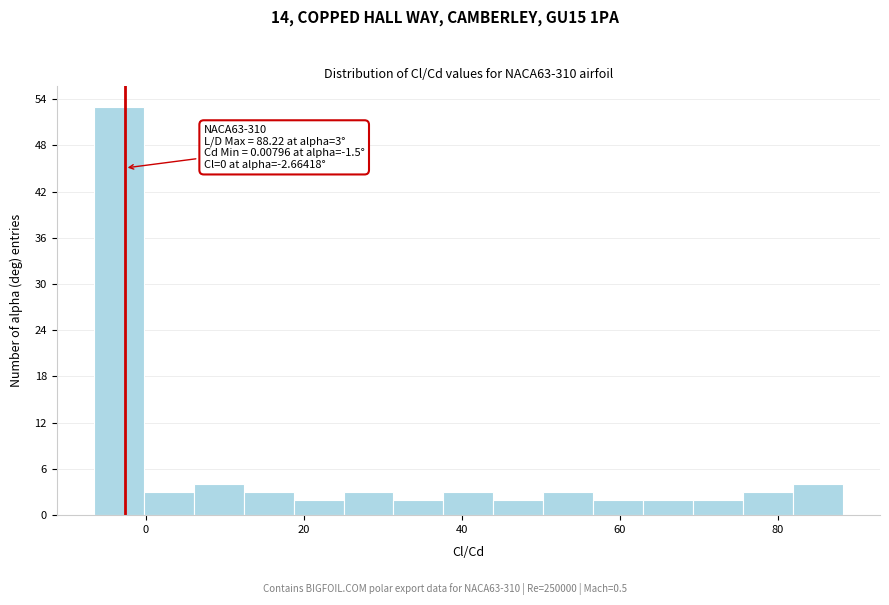

Read against the x-axis, roughly where is the centre of the tallest bar?

-4